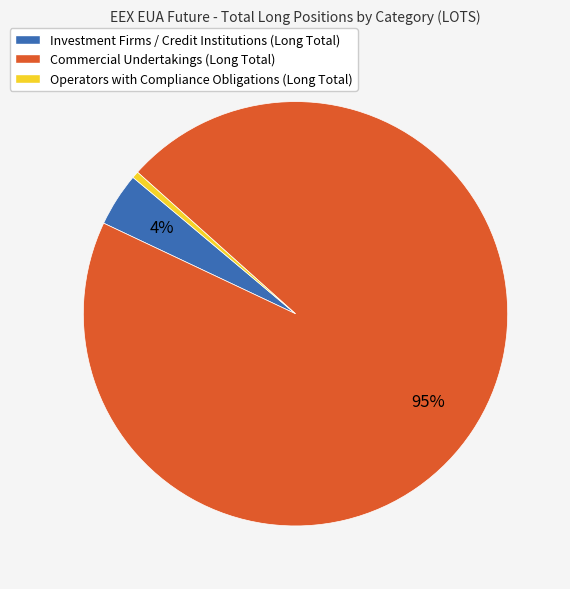

To the nearest percent, what percentage of the pie is Commercial Undertakings (Long Total)?

95%